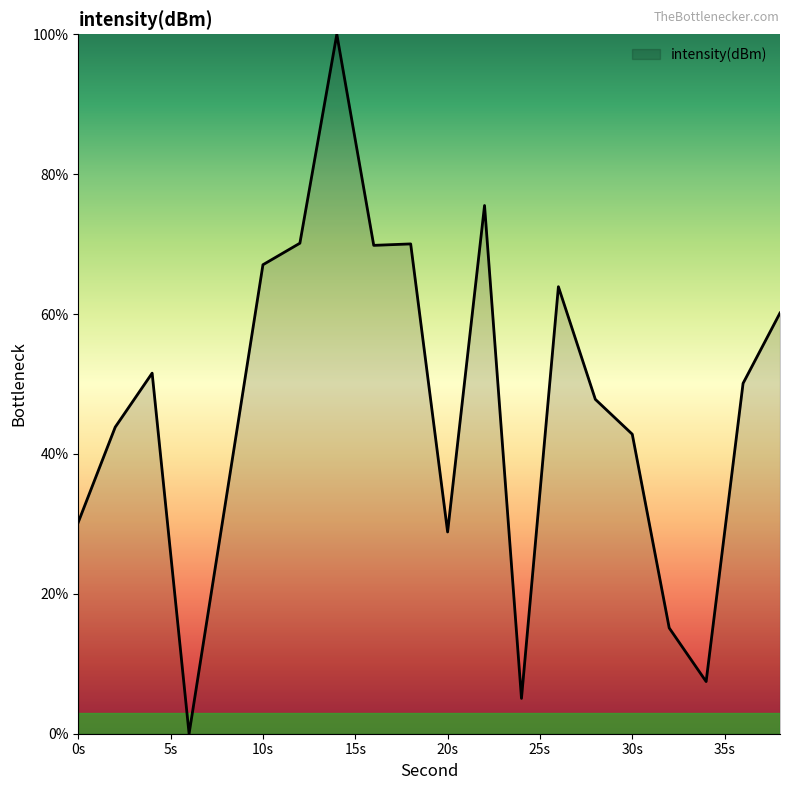

What is the greatest value displayed?

100.0